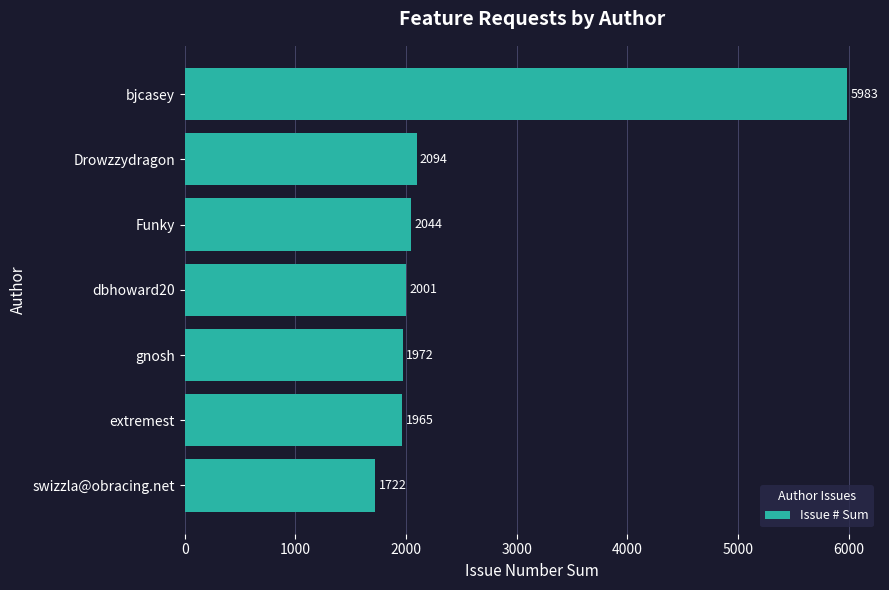

What is the approximate value at dbhoward20, to the nearest 50?

2000